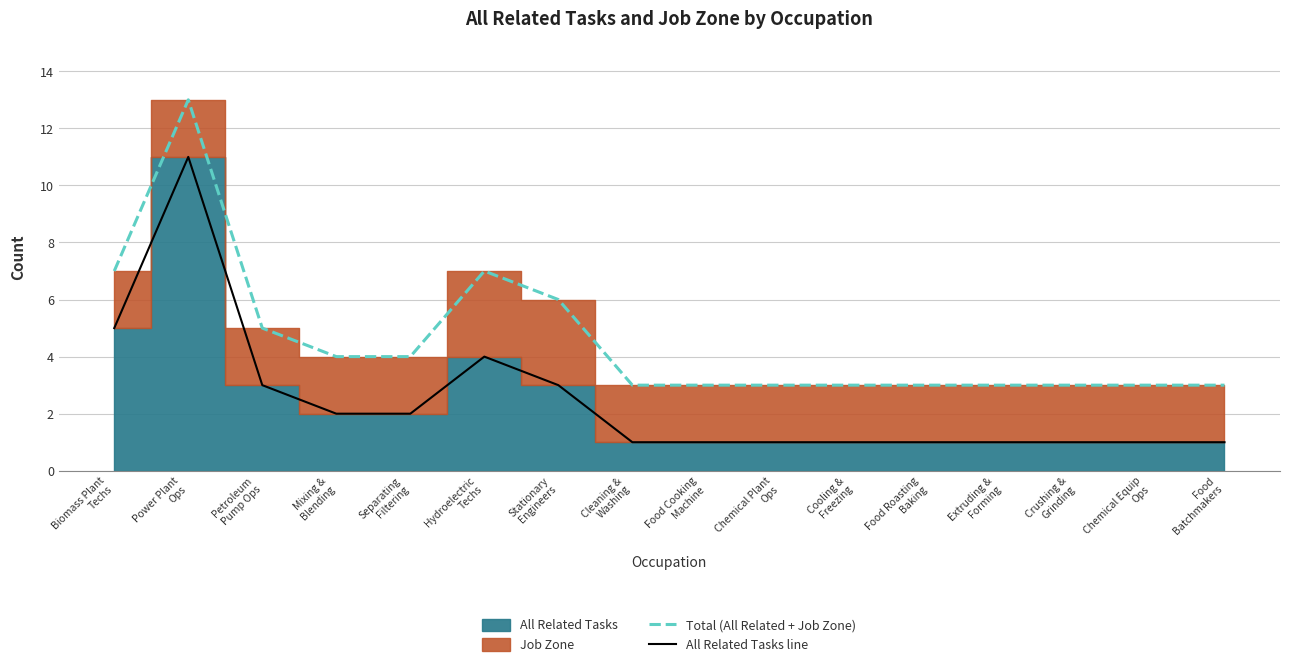

True or false: Total (All Related + Job Zone) and All Related Tasks line cross at least once.

False